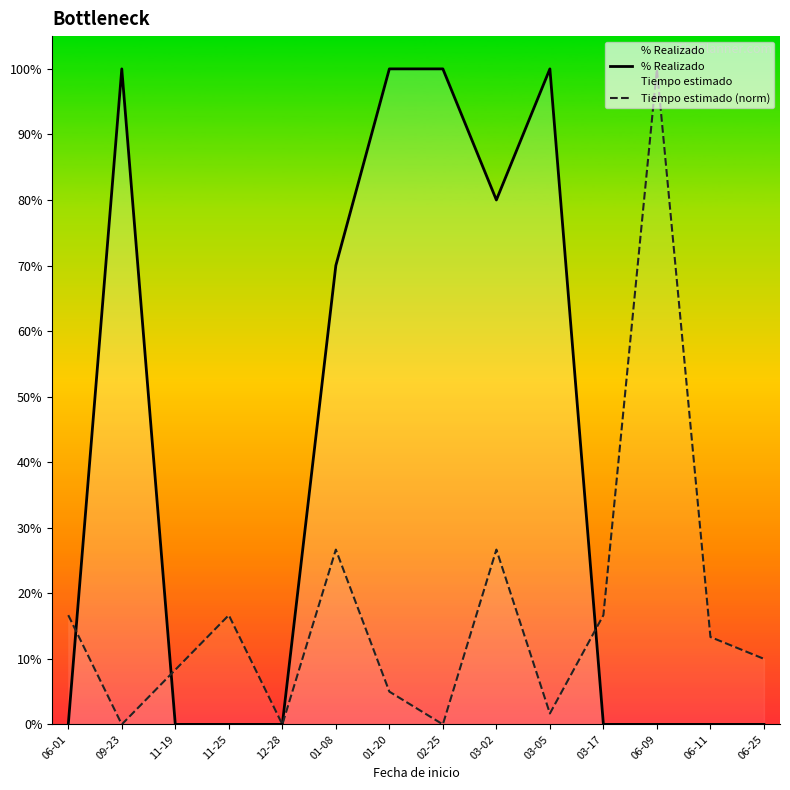

Rank the categories by Tiempo estimado (norm) value from highest to lowest.

06-09, 01-08, 03-02, 06-01, 11-25, 03-17, 06-11, 06-25, 11-19, 01-20, 03-05, 09-23, 12-28, 02-25